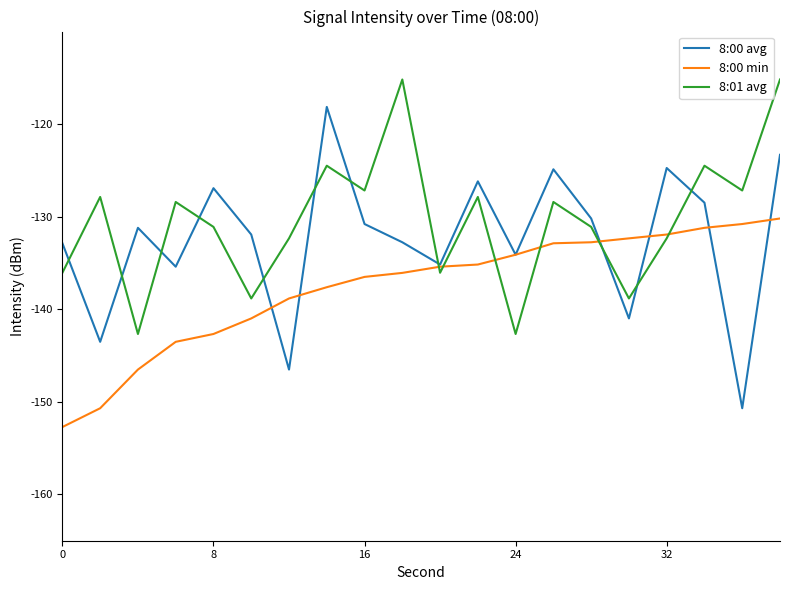

What is the difference between the maximum and minimum values in the 8:01 avg series?

27.5